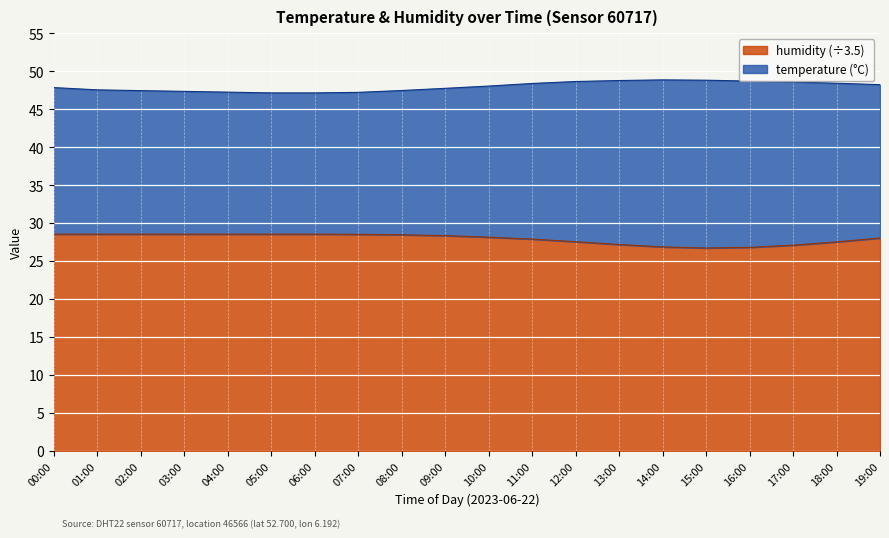

Reading left to right, what are all the values shown in this chart?

28.5	28.5	28.5	28.5	28.5	28.5	28.5	28.5	28.5	28.3	28.1	27.9	27.5	27.2	26.9	26.7	26.8	27.1	27.5	28.0